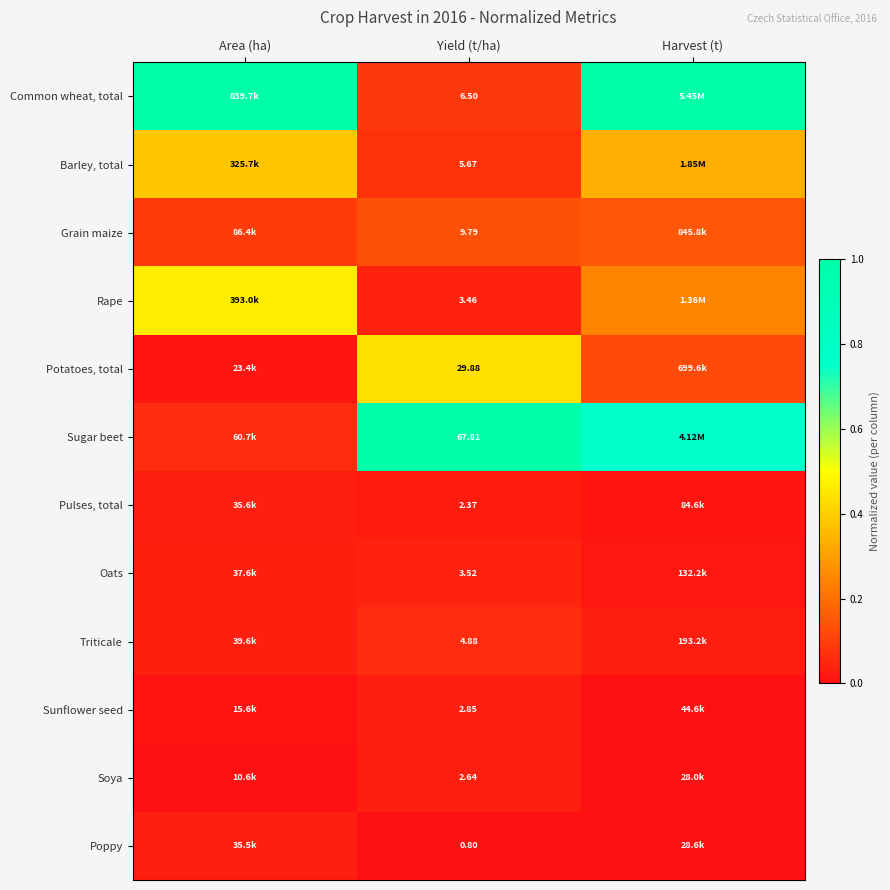

Rank the series at Yield (t/ha) from lowest to highest value.

Poppy, Pulses, total, Soya, Sunflower seed, Rape, Oats, Triticale, Barley, total, Common wheat, total, Grain maize, Potatoes, total, Sugar beet